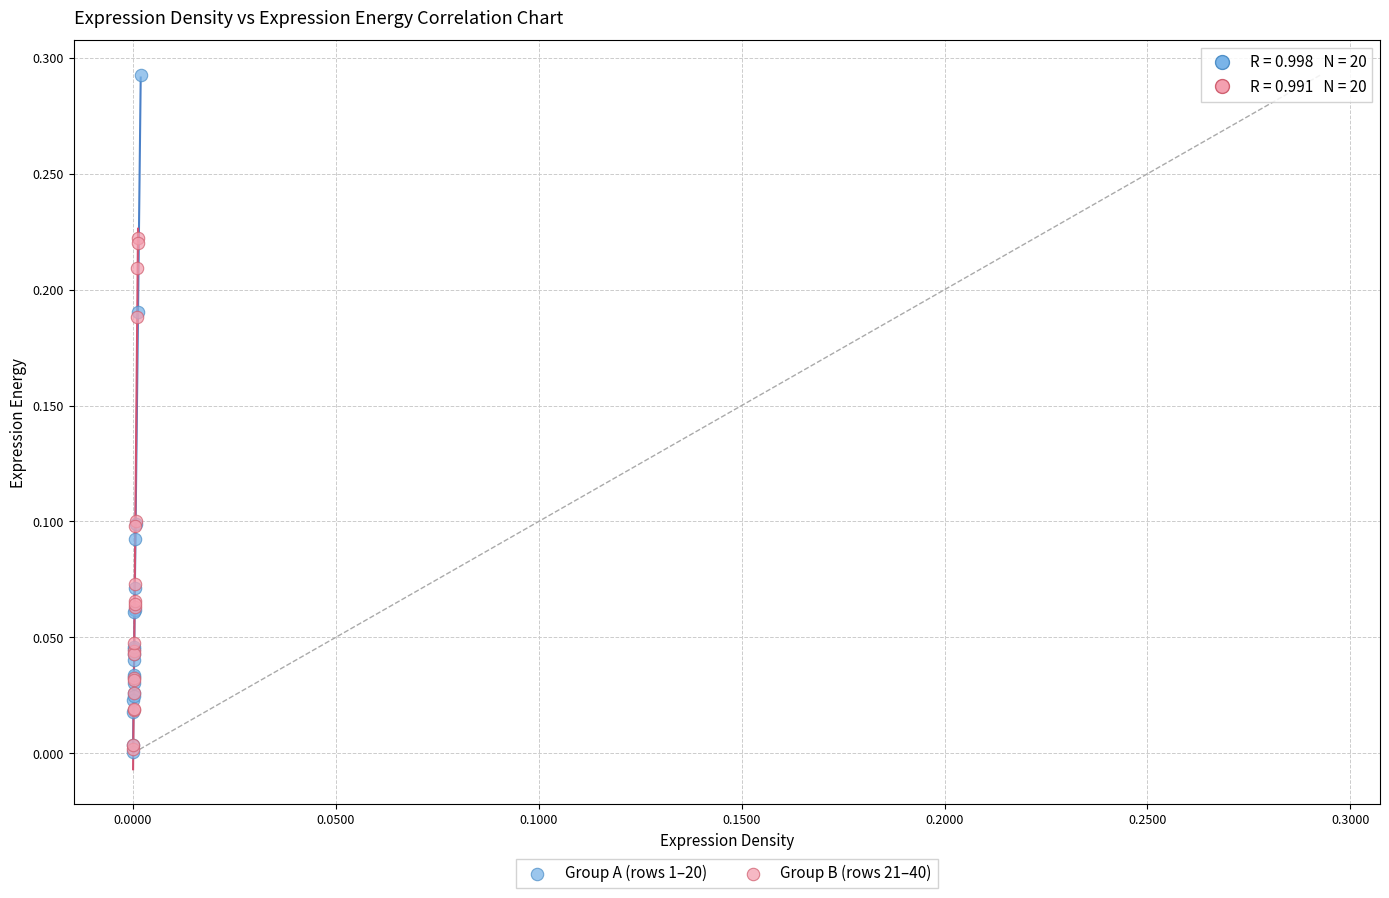

What are all the series names shown in the legend?

Group A (rows 1–20), Group B (rows 21–40)